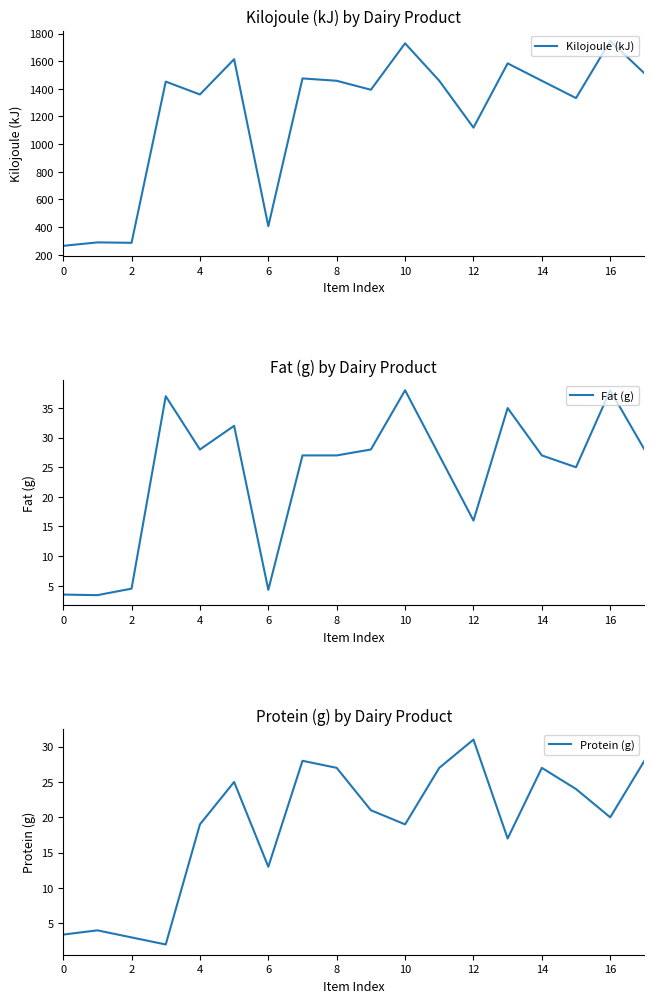

How many data points in Protein (g) are above 21?

8